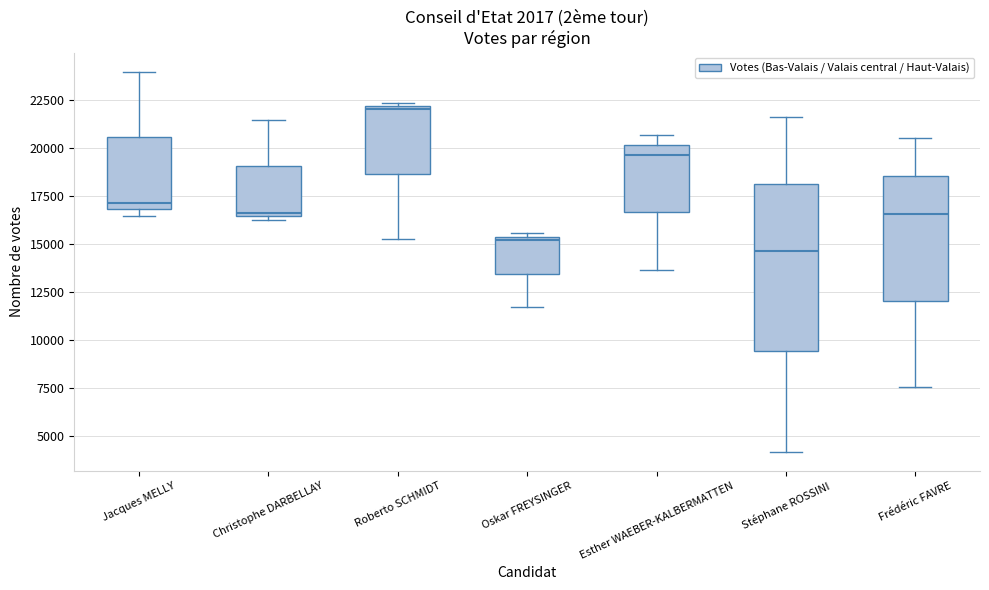

Which box has the highest median line?

Roberto SCHMIDT